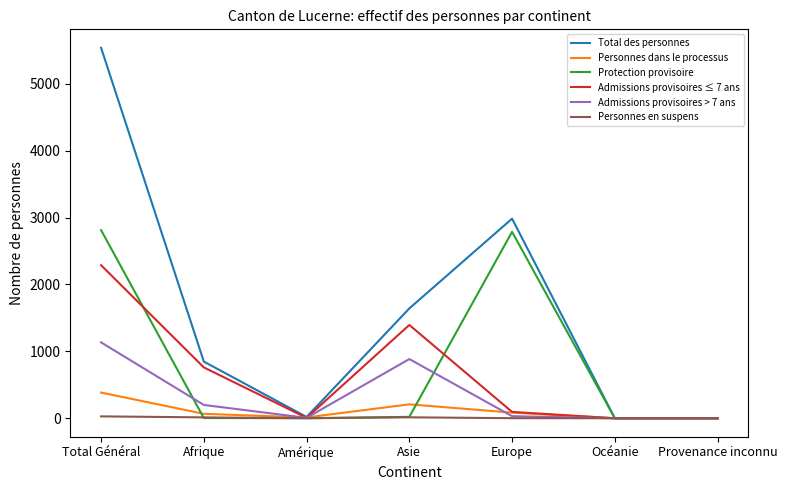

What is the maximum value for Protection provisoire?

2812